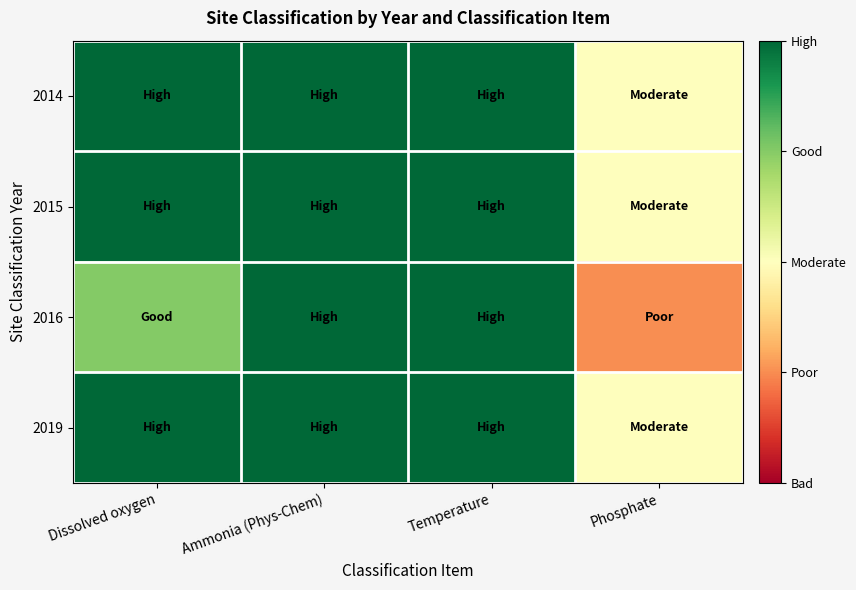

Reading left to right, list all the values displayed in this chart.

2014: Dissolved oxygen=5	Ammonia (Phys-Chem)=5	Temperature=5	Phosphate=3
2015: Dissolved oxygen=5	Ammonia (Phys-Chem)=5	Temperature=5	Phosphate=3
2016: Dissolved oxygen=4	Ammonia (Phys-Chem)=5	Temperature=5	Phosphate=2
2019: Dissolved oxygen=5	Ammonia (Phys-Chem)=5	Temperature=5	Phosphate=3